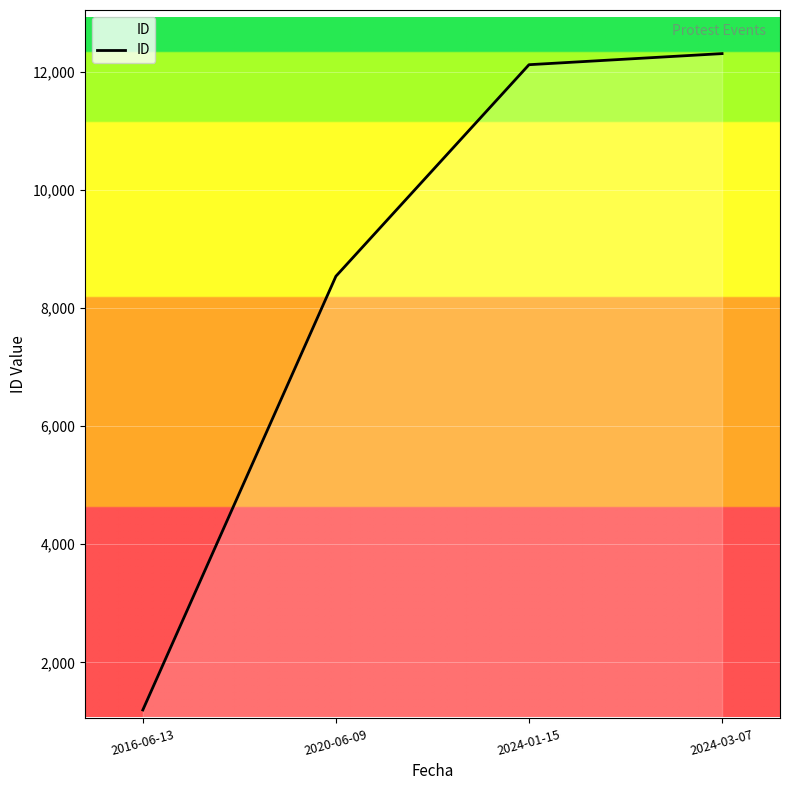

What is the greatest value displayed?

12313